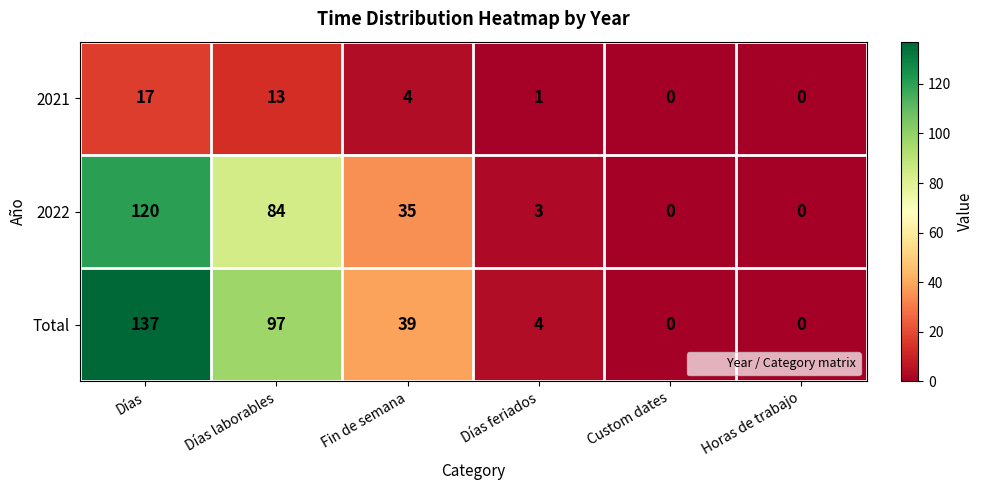

Reading left to right, list all the values displayed in this chart.

2021: 17	13	4	1	0	0
2022: 120	84	35	3	0	0
Total: 137	97	39	4	0	0